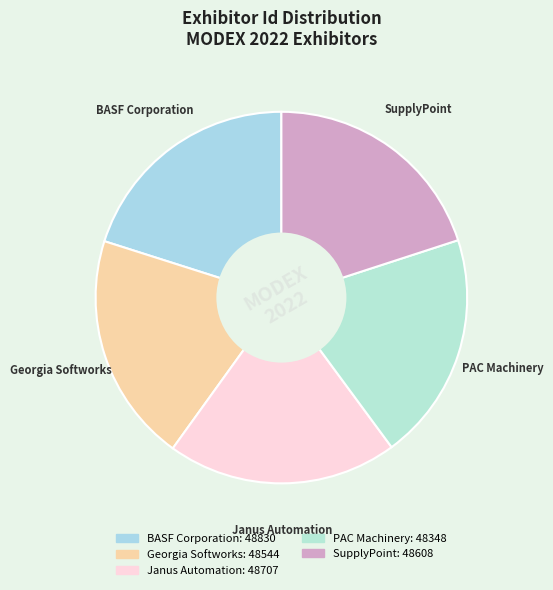

Combined, do Georgia Softworks and SupplyPoint account for over 50%?

No